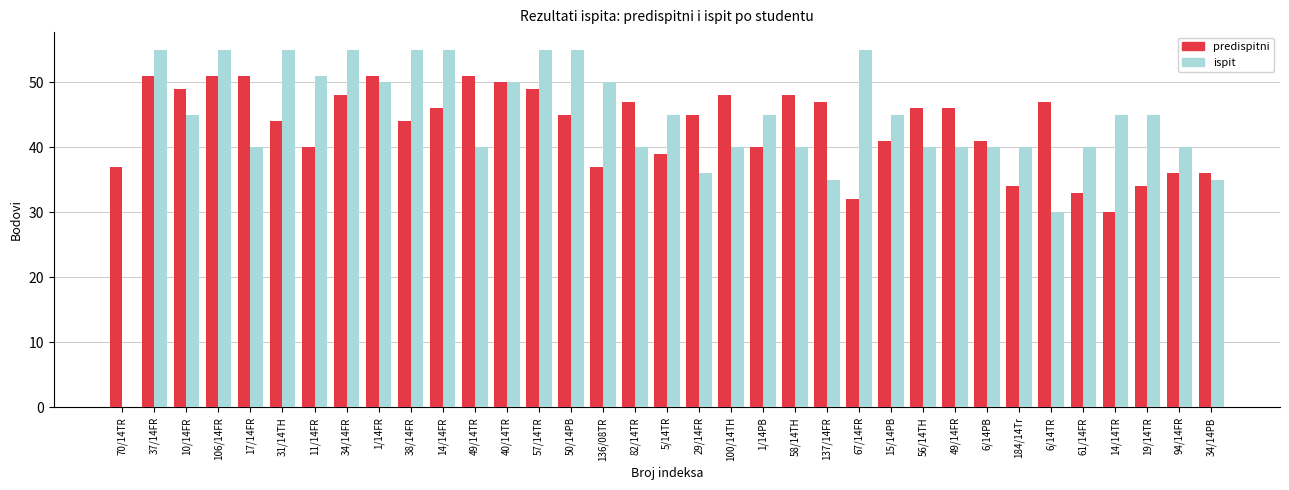

What is the maximum value for predispitni?

51